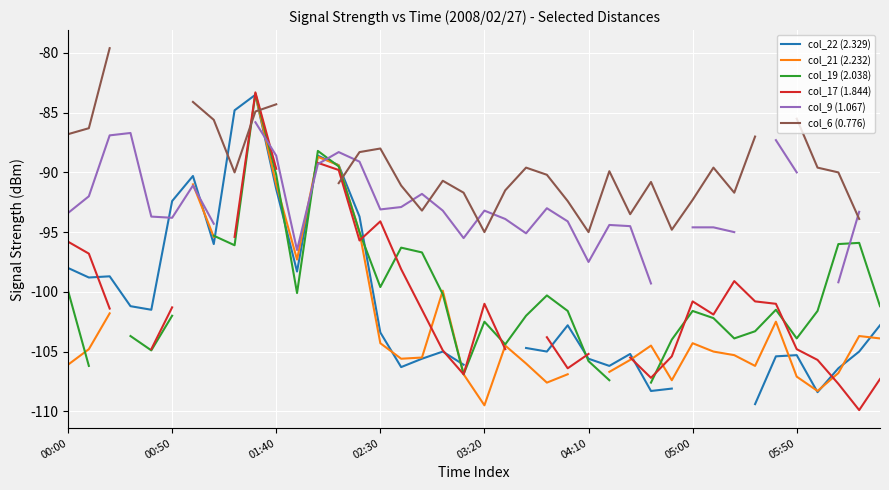

After their last crossing, which series has the higher values: col_22 (2.329) or col_21 (2.232)?

col_22 (2.329)